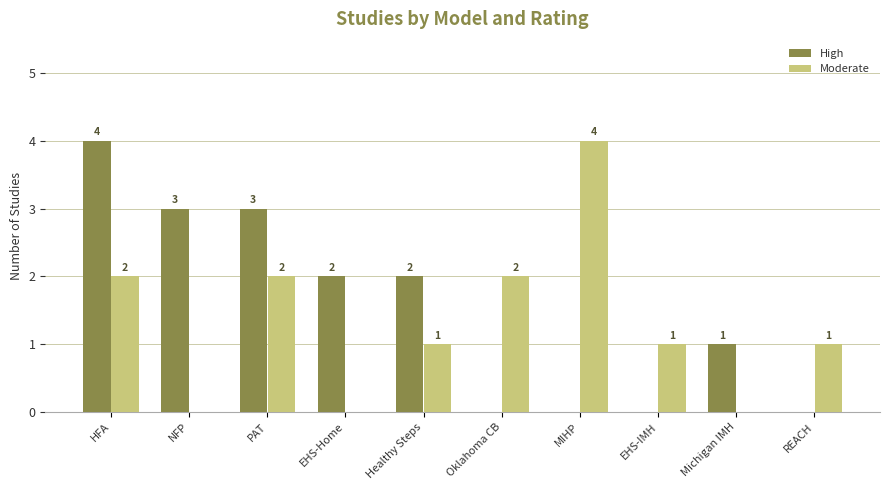

At which category is the sum across all series the highest?

HFA